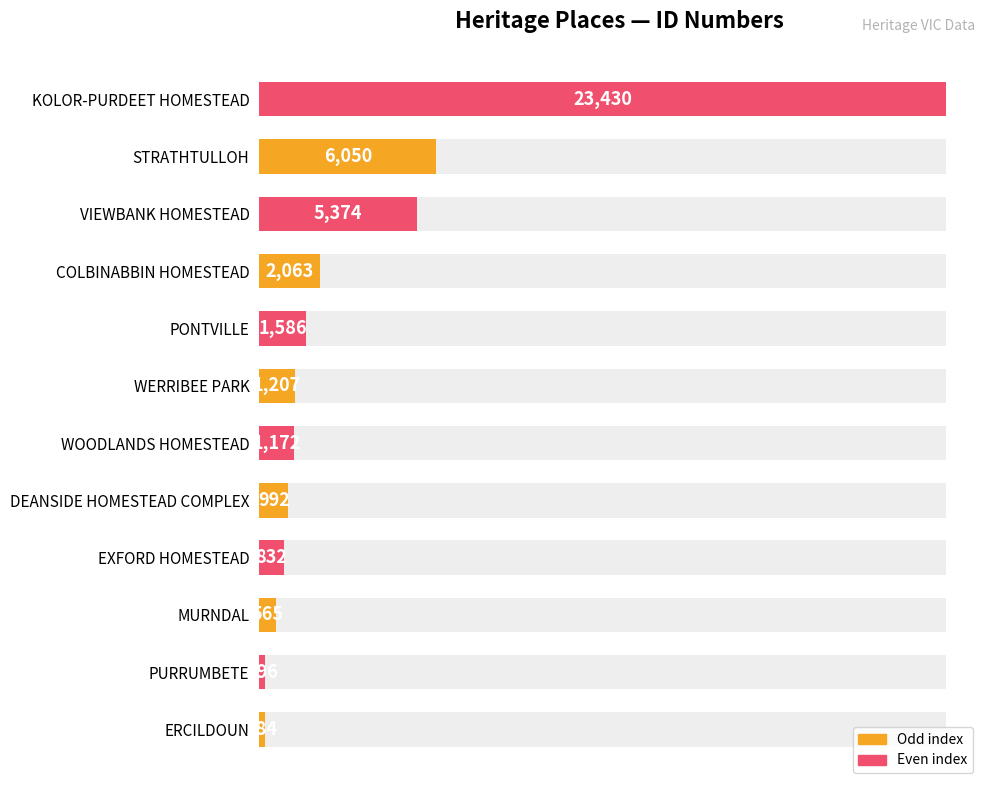

Count the number of values greater than 1207.

5